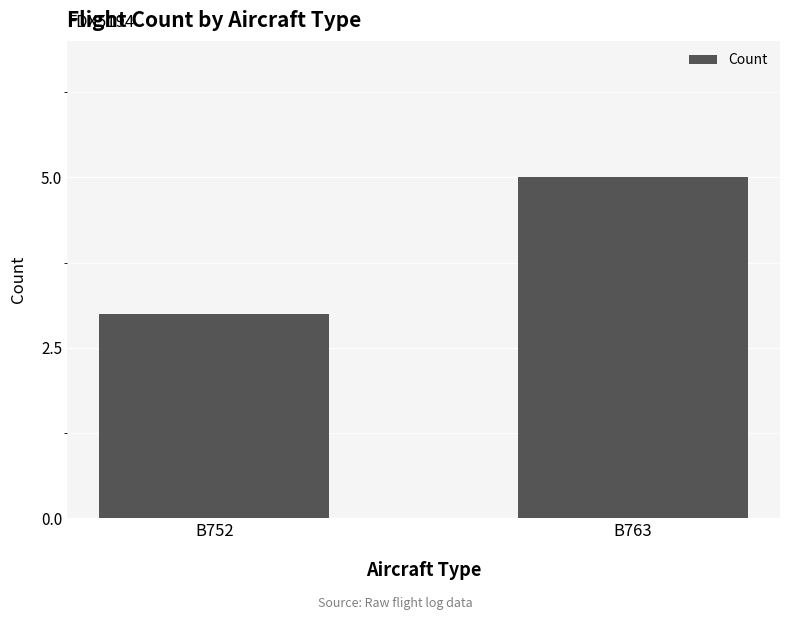

What value does the data have at B752?

3